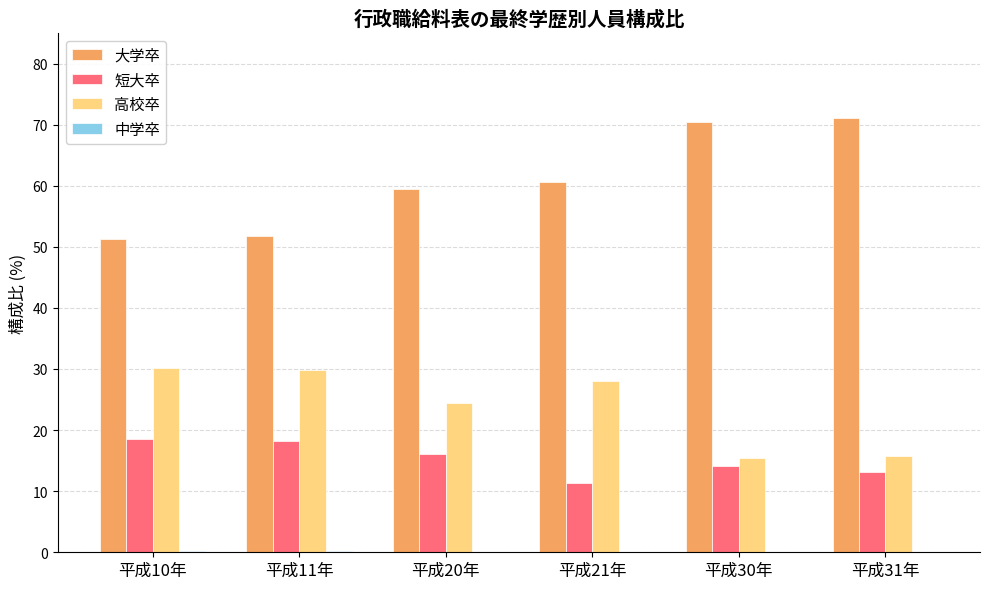

Is it true that 高校卒 equals 38.9 at 平成21年?

False